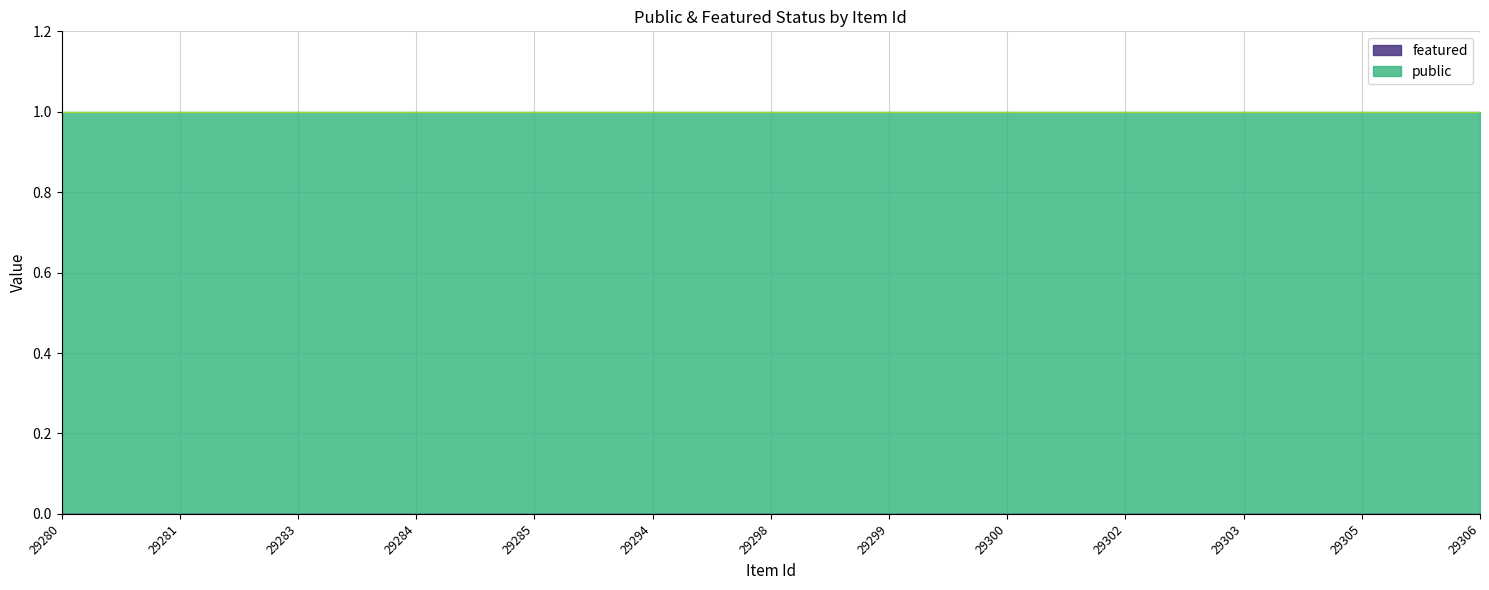

At how many categories does at least one series exceed 0?

13